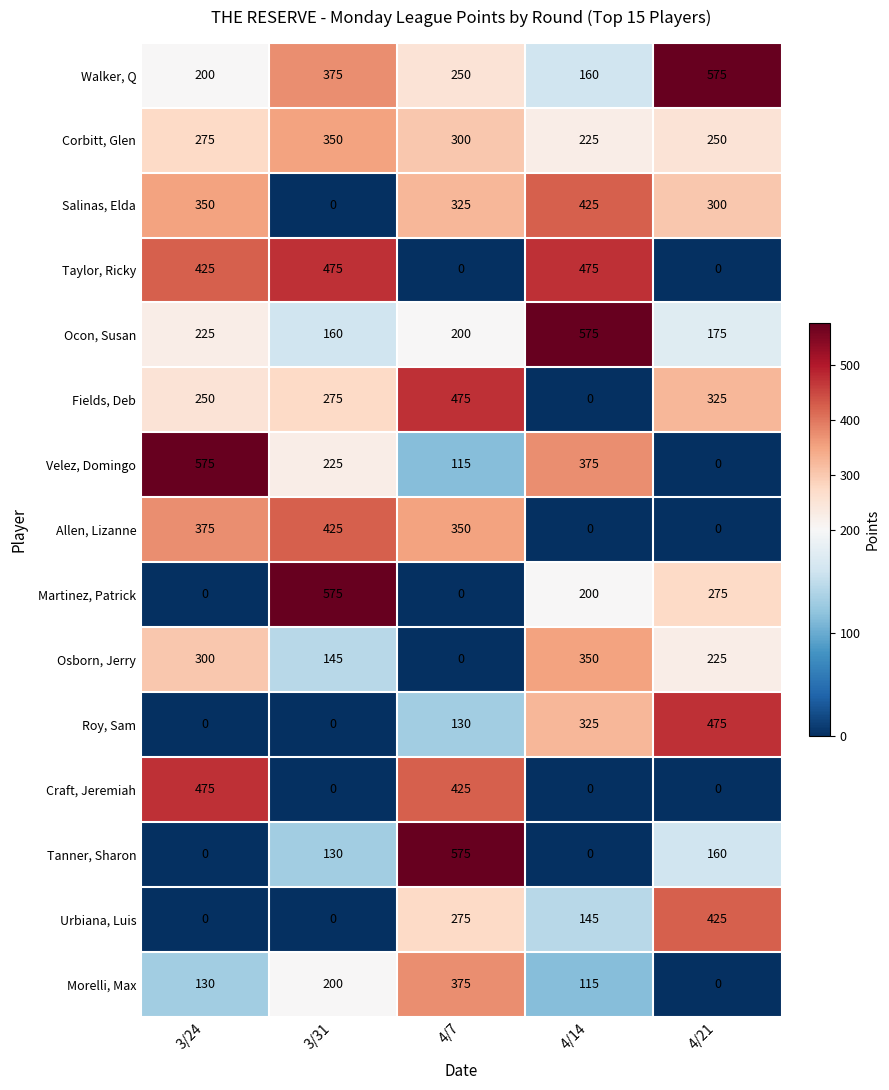

What is the total value across all series at 4/14?

3370